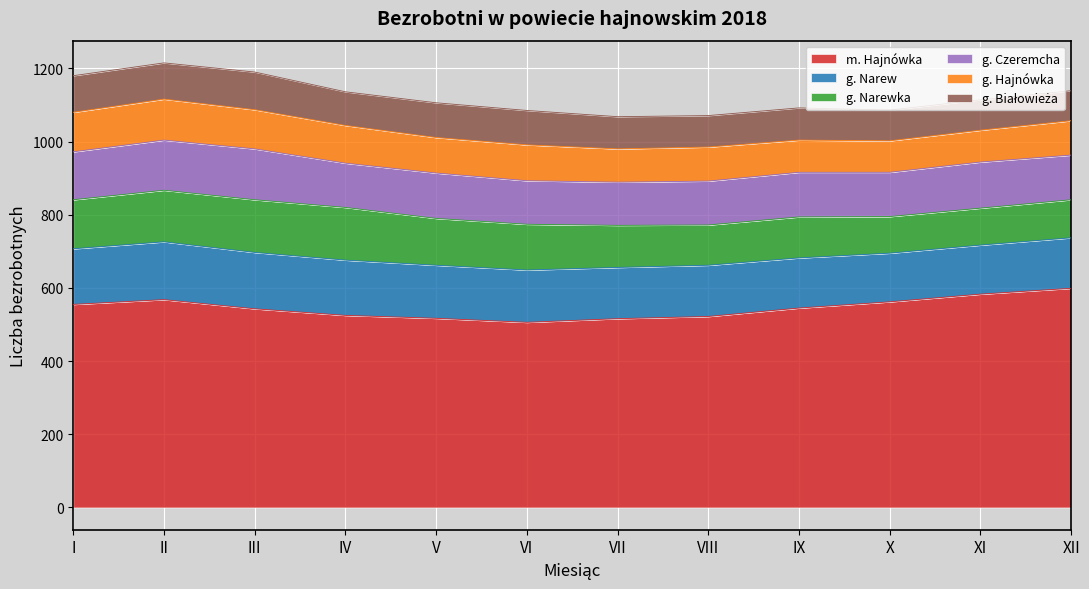

At which label does g. Narewka first exceed 125?

I